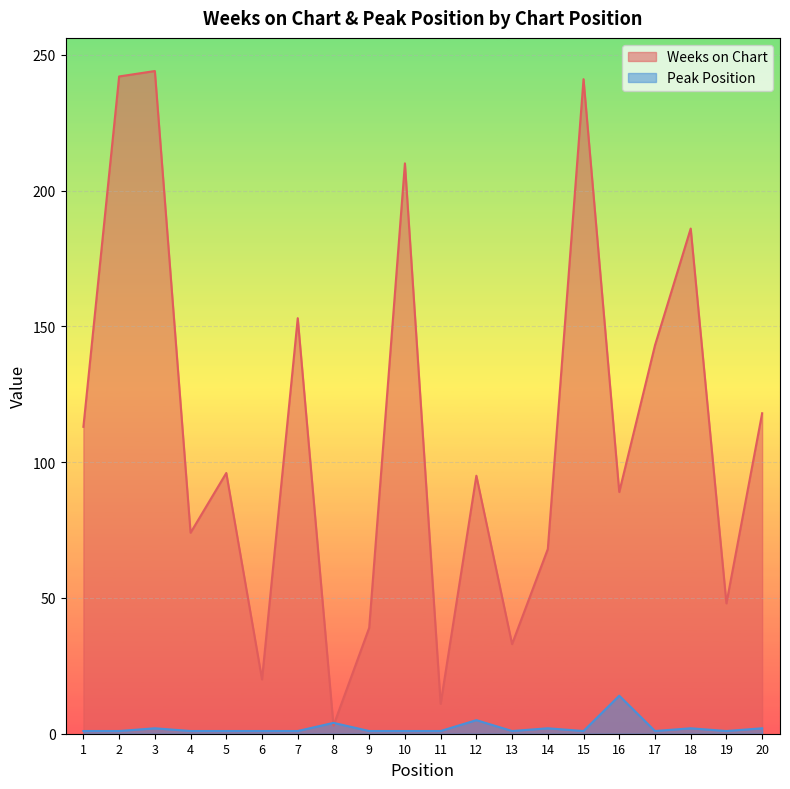

List the series in order of their peak value, highest first.

Weeks on Chart, Peak Position